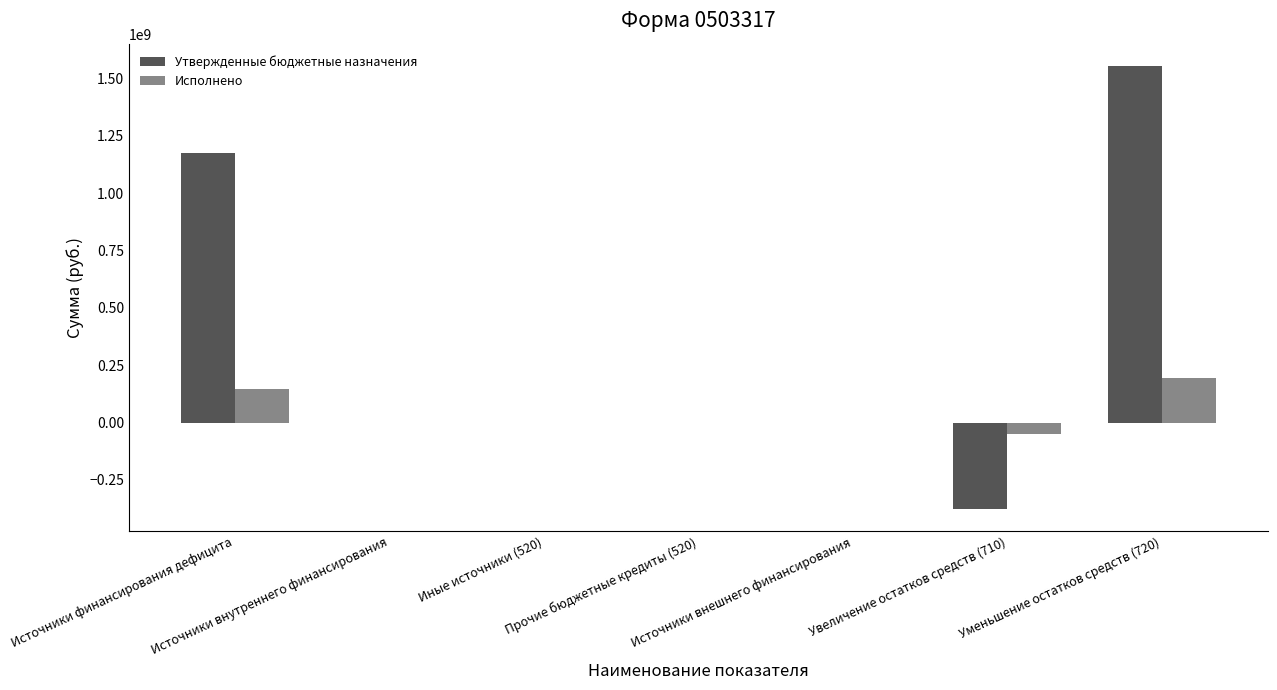

Which series has the largest total across all categories?

Утвержденные бюджетные назначения